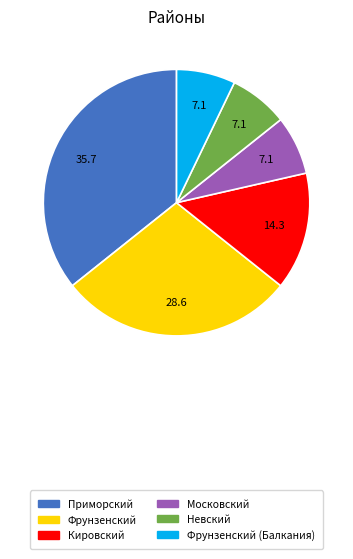

Is there a majority slice in this chart?

No